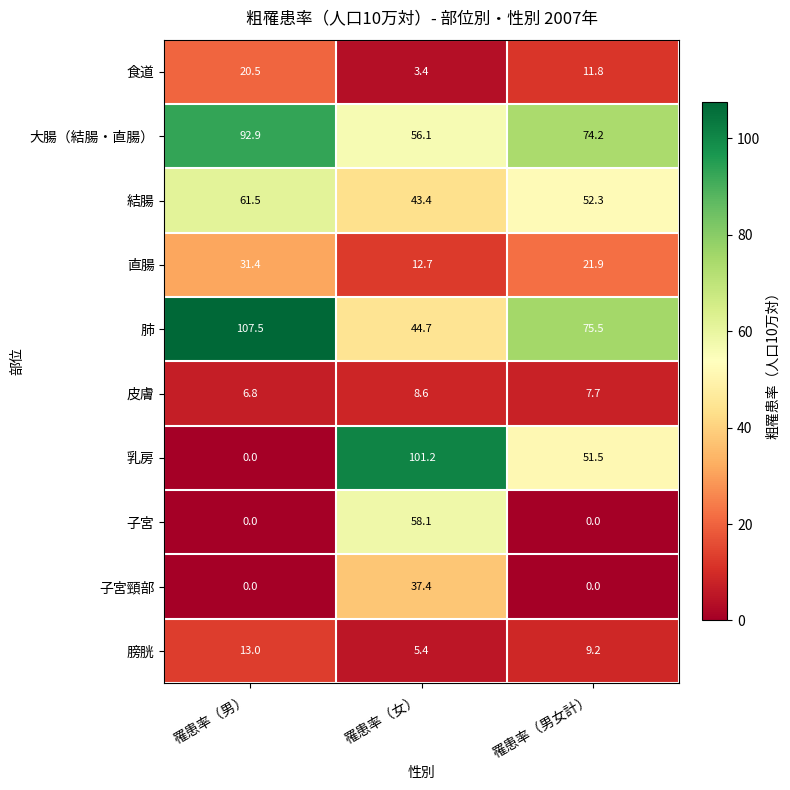

Read the 肺 value at 罹患率（男女計）.

75.5